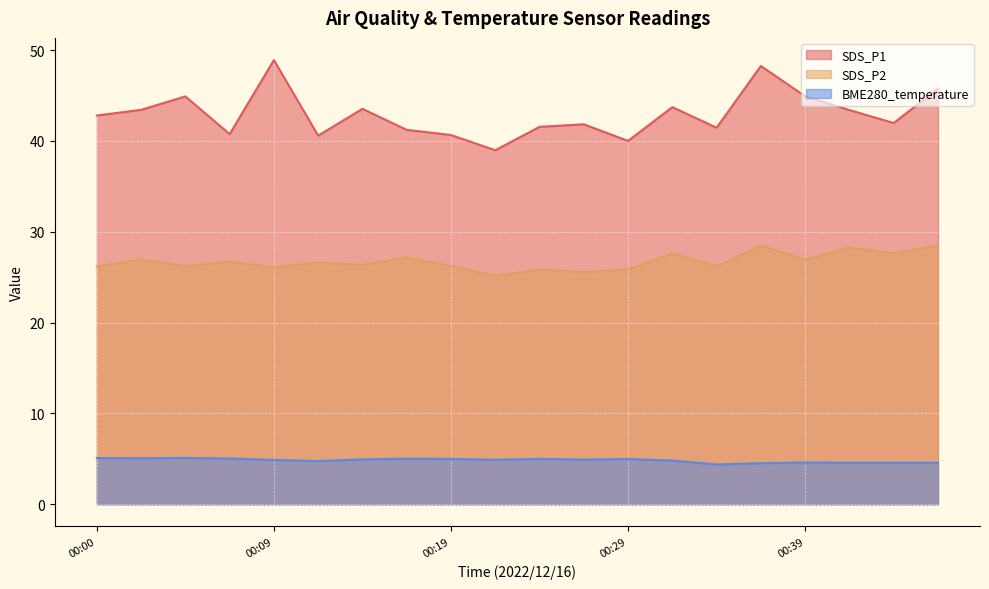

At which label does SDS_P1 first exceed 42?

00:00